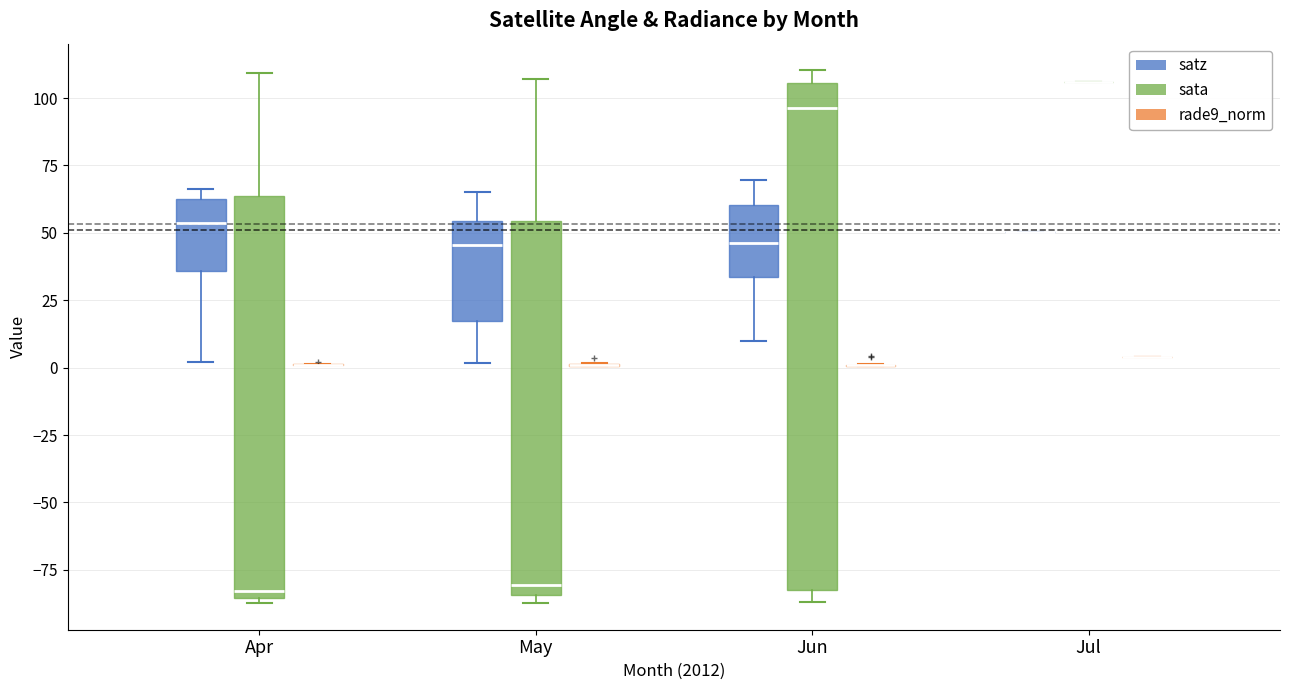

Reading left to right, transcribe this box plot: for each box, give where its median line is, the range the box spans, and where its two whiskers end, as read against the y-axis. The values are not printed on the chart, so give them approximately, as read against the axis.

Apr (satz): median 55, box 35 to 65, whiskers 0 to 65 (just above the box's upper edge)
Apr (sata): median -85 (just above the box's lower edge), box -85 to 65, whiskers -85 (just below the box's lower edge) to 110
Apr (rade9_norm): box collapsed to a line at 0, whiskers 0 to 0
May (satz): median 45, box 15 to 55, whiskers 0 to 65
May (sata): median -80, box -85 to 55, whiskers -85 (just below the box's lower edge) to 105
May (rade9_norm): box collapsed to a line at 0, whiskers 0 to 0
Jun (satz): median 45, box 35 to 60, whiskers 10 to 70
Jun (sata): median 95, box -85 to 105, whiskers -85 (just below the box's lower edge) to 110
Jun (rade9_norm): box collapsed to a line at 0, whiskers 0 to 0
Jul (satz): box collapsed to a line at 50, whiskers 50 to 50
Jul (sata): box collapsed to a line at 105, whiskers 105 to 105
Jul (rade9_norm): box collapsed to a line at 5, whiskers 5 to 5